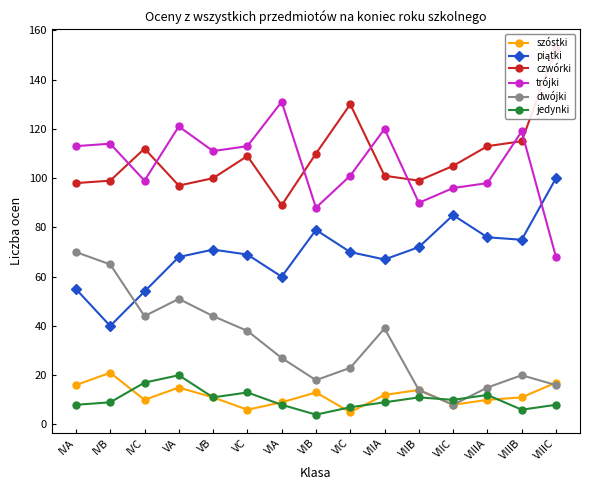

True or false: czwórki and piątki intersect in this chart.

False